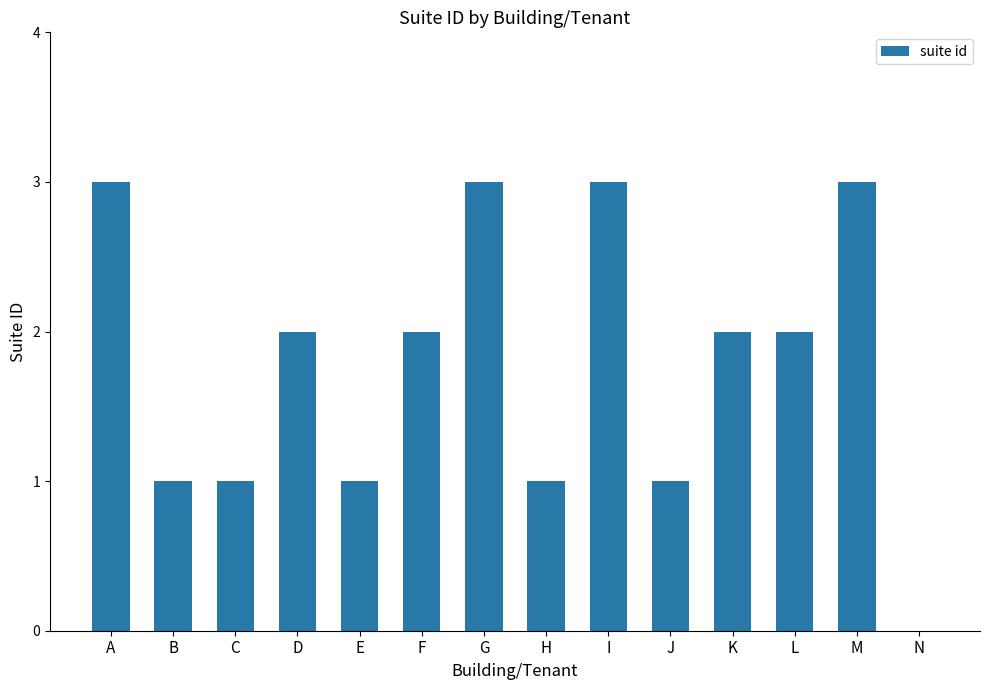

What is the average value?

2